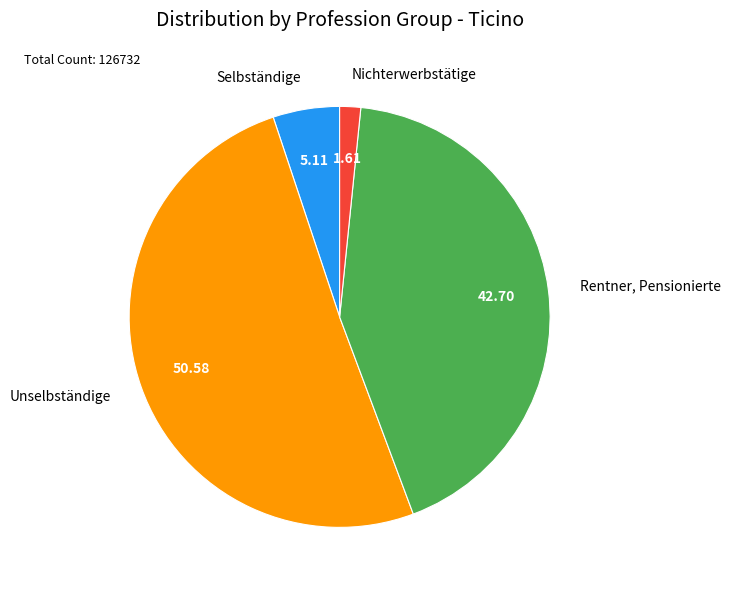

Which category accounts for the majority?

Unselbständige